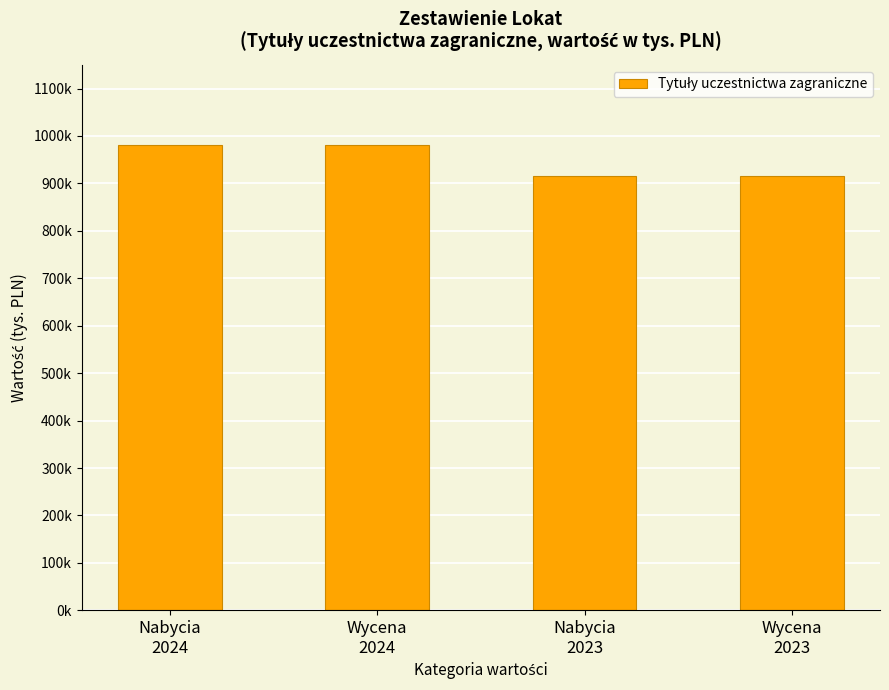

At which category does the chart reach its peak across all series?

Nabycia
2024